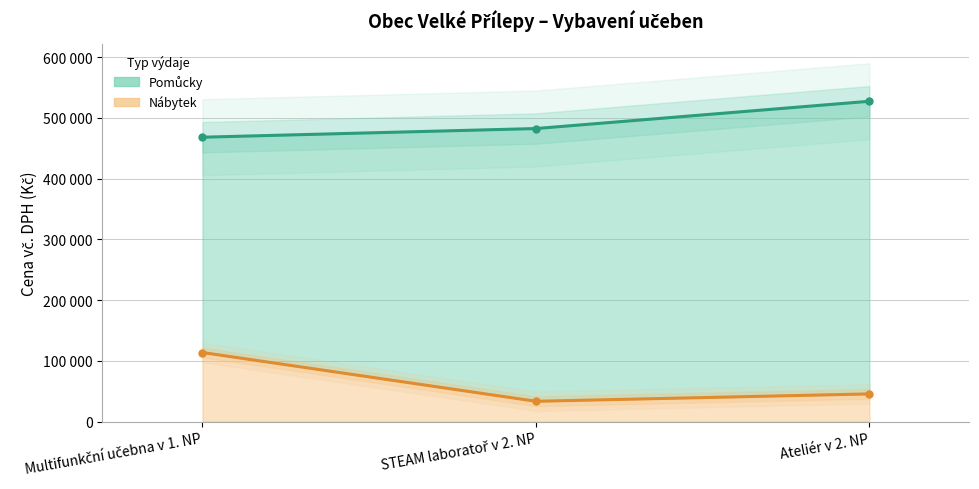

What is the smallest value displayed?

33315